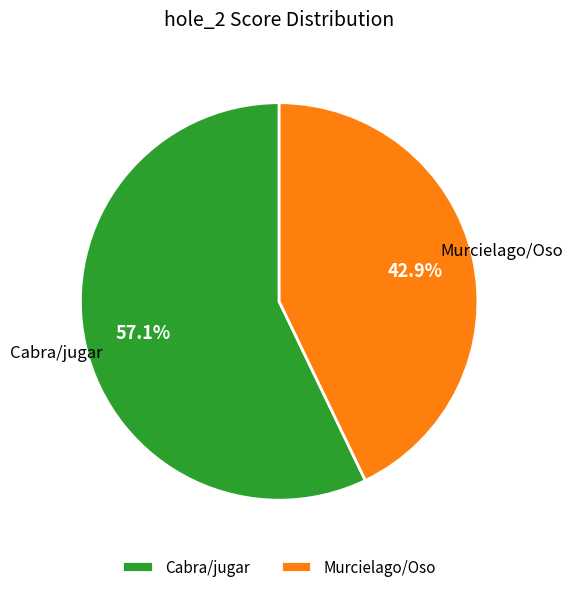

To the nearest percent, what portion does Murcielago/Oso represent?

43%